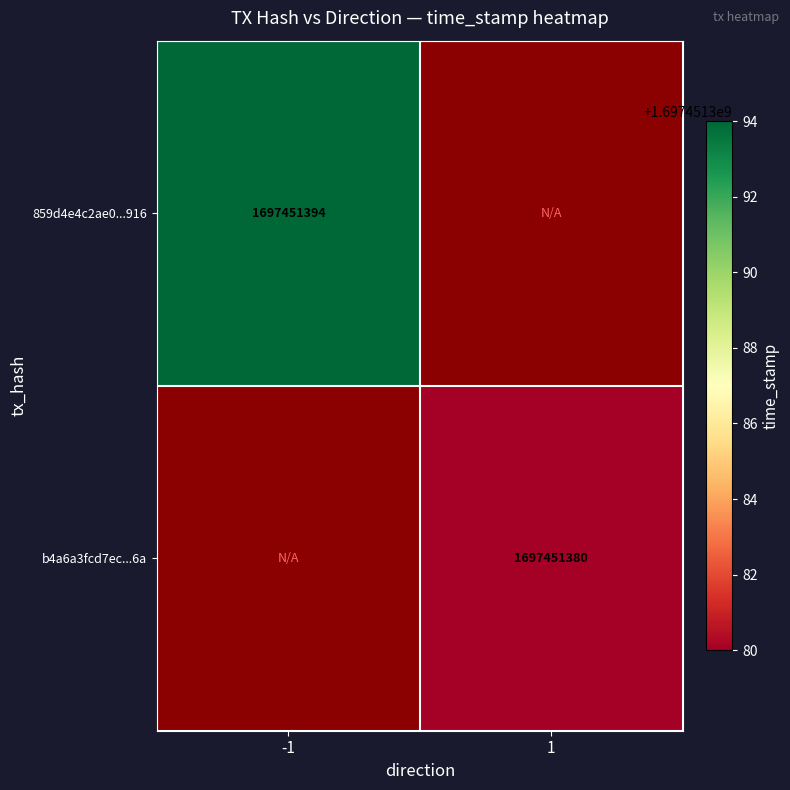

Which label corresponds to the largest value in the chart?

time_stamp